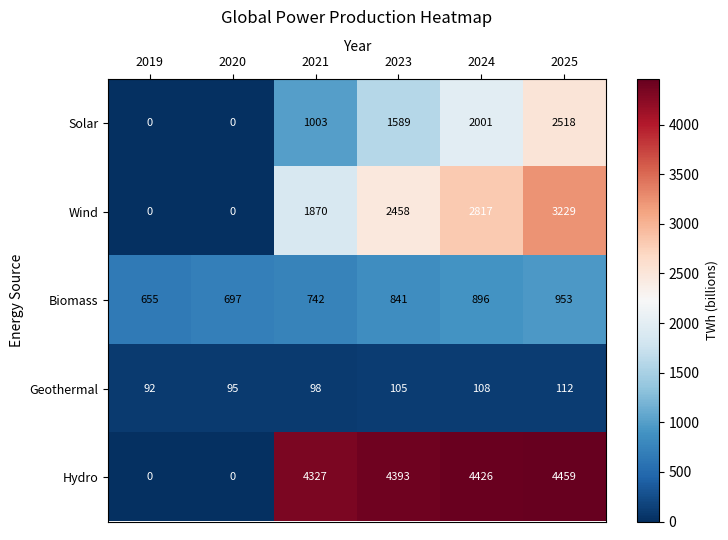

What value does the Wind series have at 2024, to the nearest 50?

2800